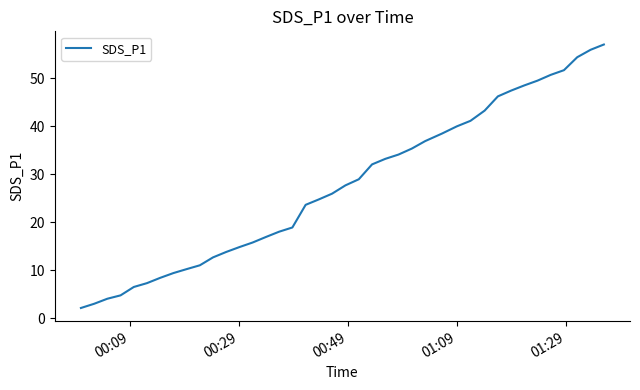

What is the greatest value displayed?

57.1